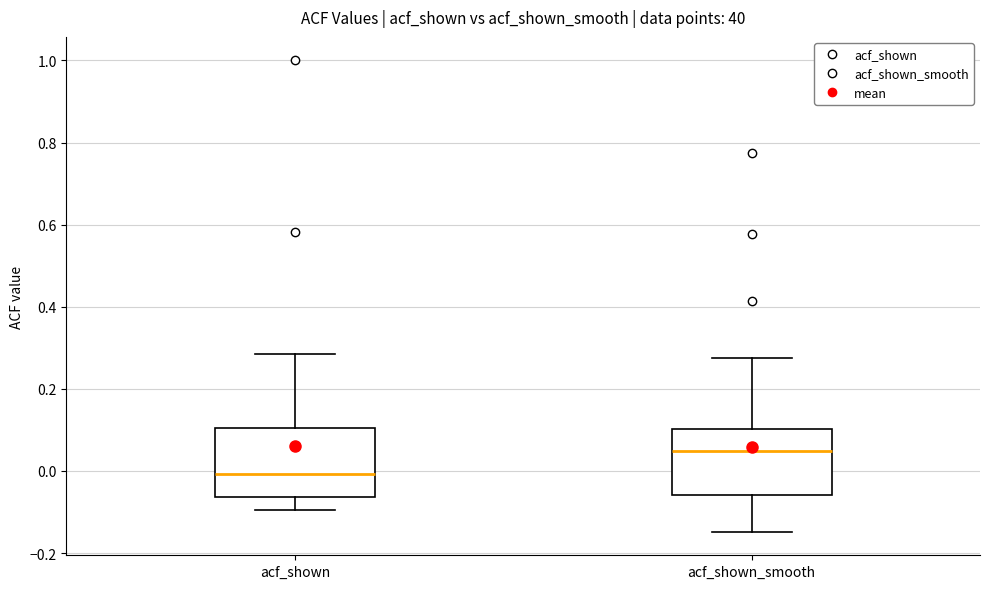

Reading left to right, transcribe this box plot: for each box, give where its median line is, the range the box spans, and where its two whiskers end, as read against the y-axis. The values are not printed on the chart, so give them approximately, as read against the axis.

acf_shown: median 0.00, box -0.06 to 0.10, whiskers -0.10 to 0.28
acf_shown_smooth: median 0.04, box -0.06 to 0.10, whiskers -0.14 to 0.28